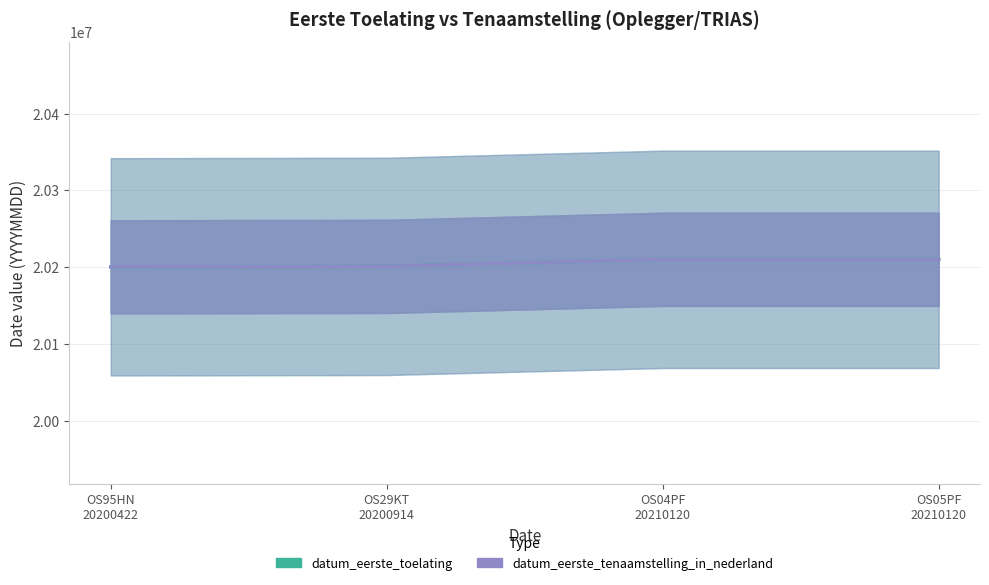

Is it true that datum_eerste_tenaamstelling_in_nederland equals 5608079 at OS29KT
20200914?

False